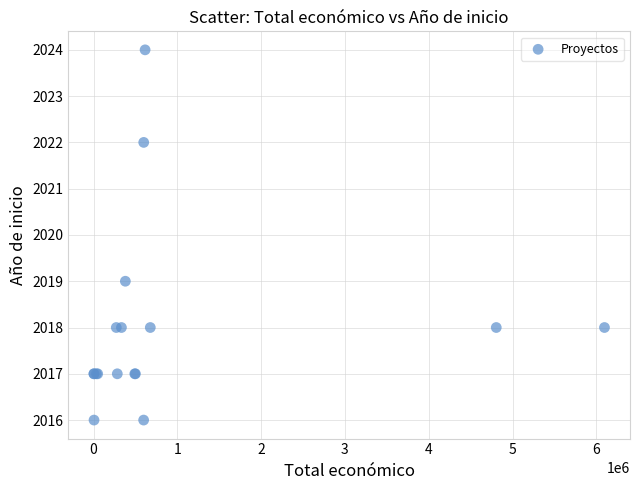

What Y value in the scatter plot is closest to 2020?

2019